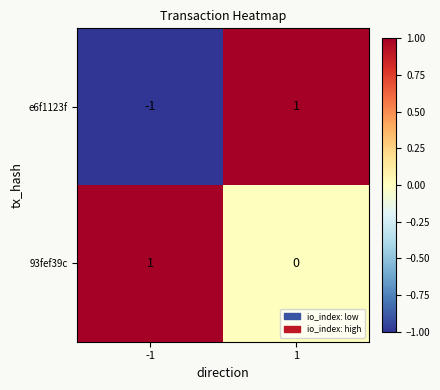

Is the value of 93fef39c at 1 greater than the value of e6f1123f at 1?

No